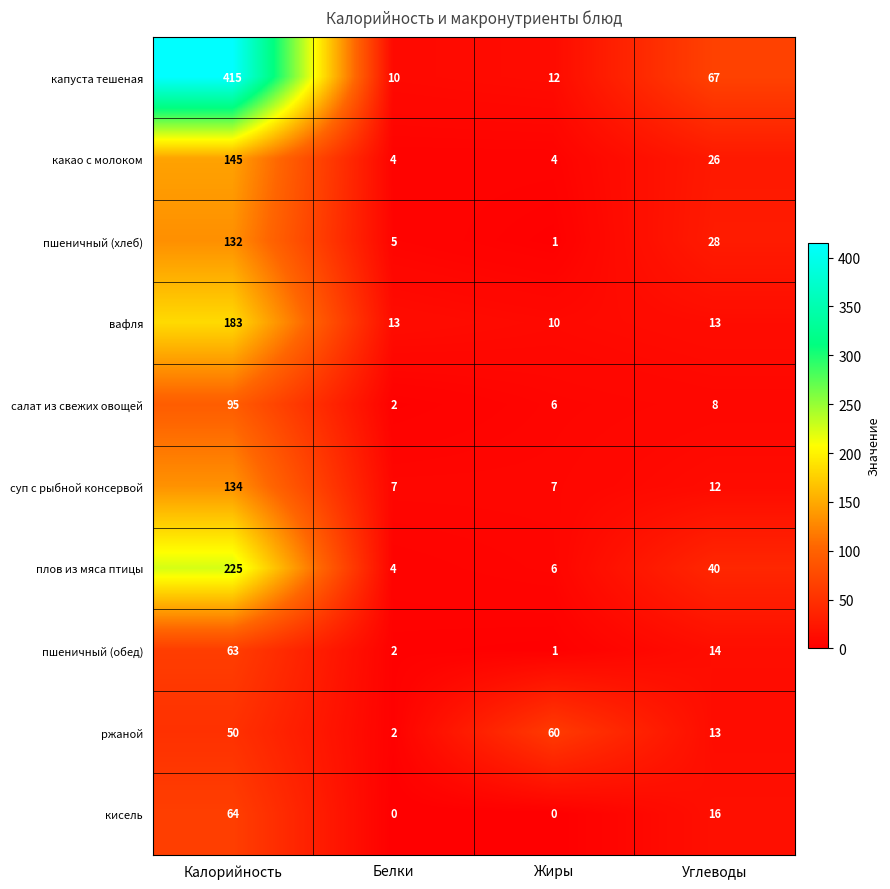

Which series has the widest spread of values?

капуста тешеная